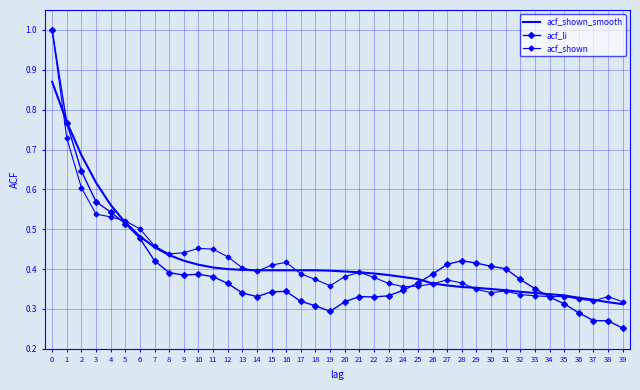

Which series changed the most between 7 and 20?

acf_li